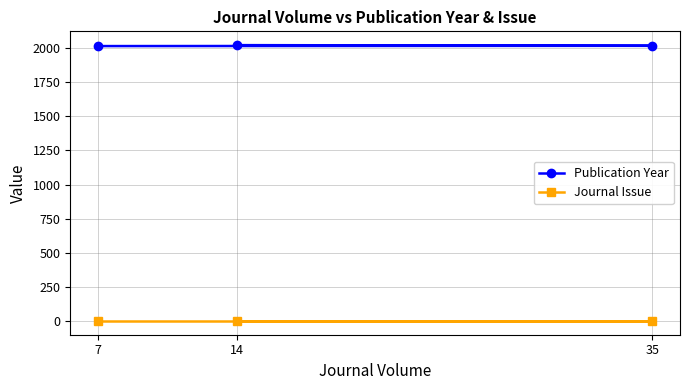

Is the value of Journal Issue at 14 greater than the value of Publication Year at 7?

No